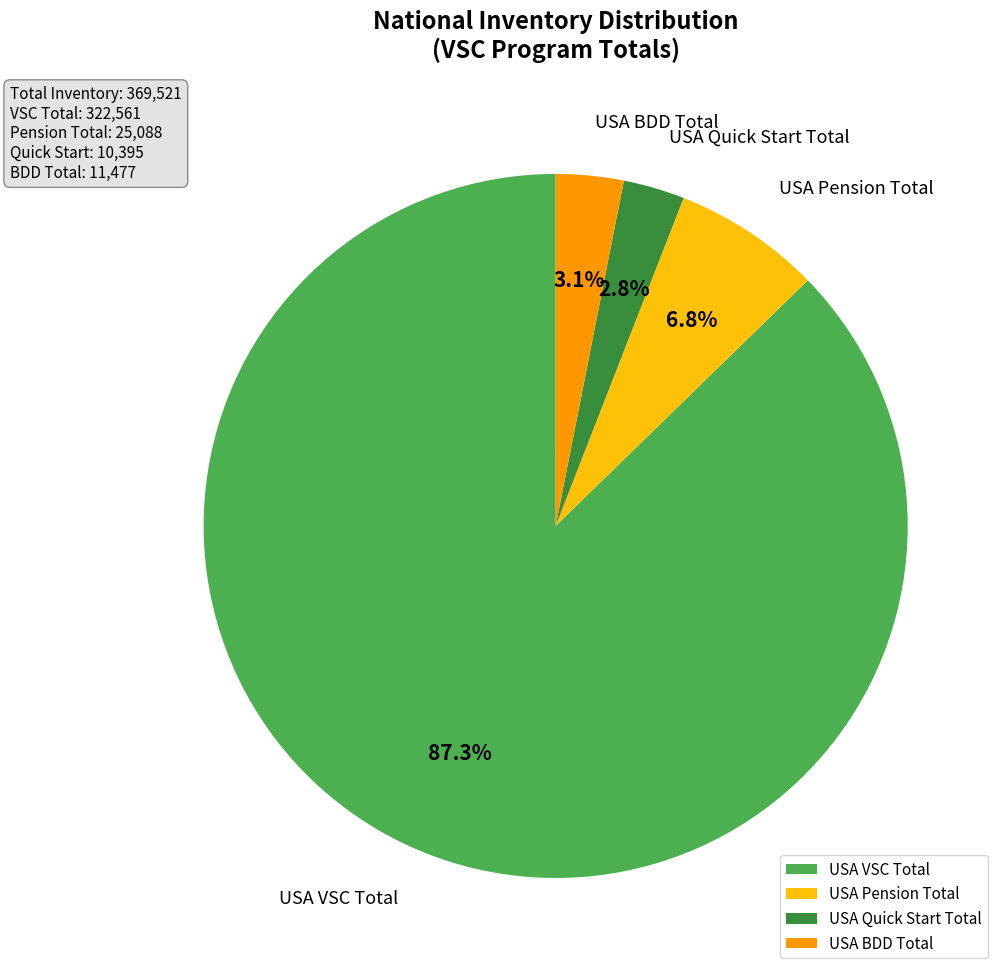

Which category has the biggest portion of the pie?

USA VSC Total